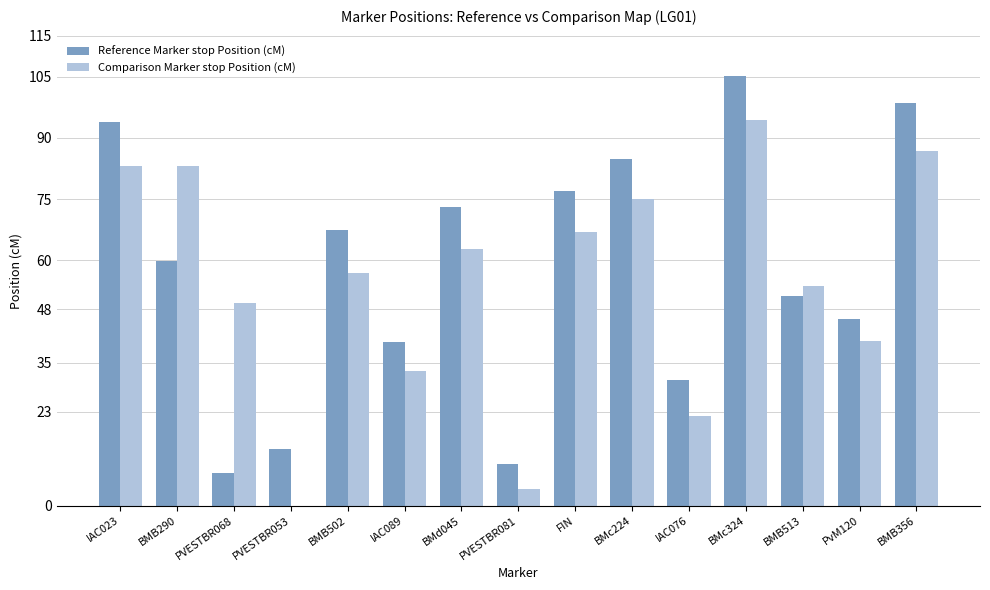

Is it true that Reference Marker stop Position (cM) equals 67.4 at BMB502?

True